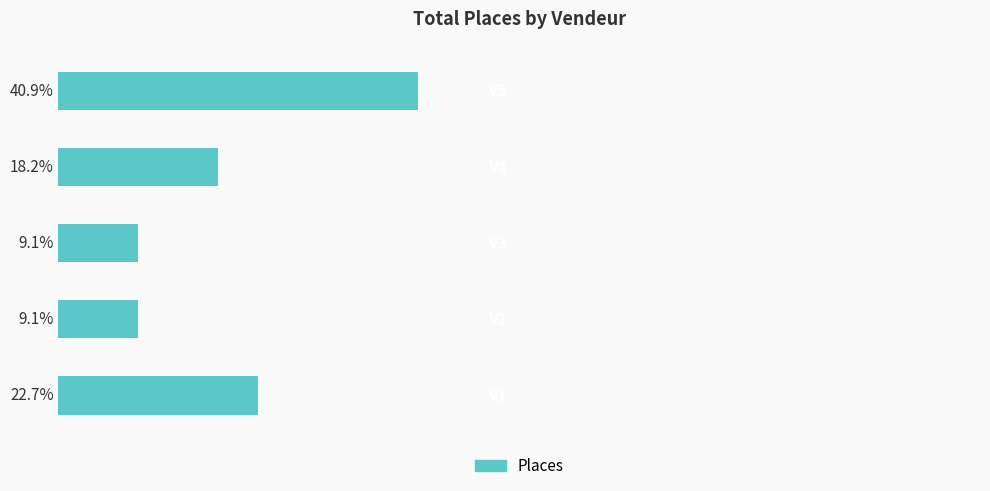

Are the bars horizontal?

Yes